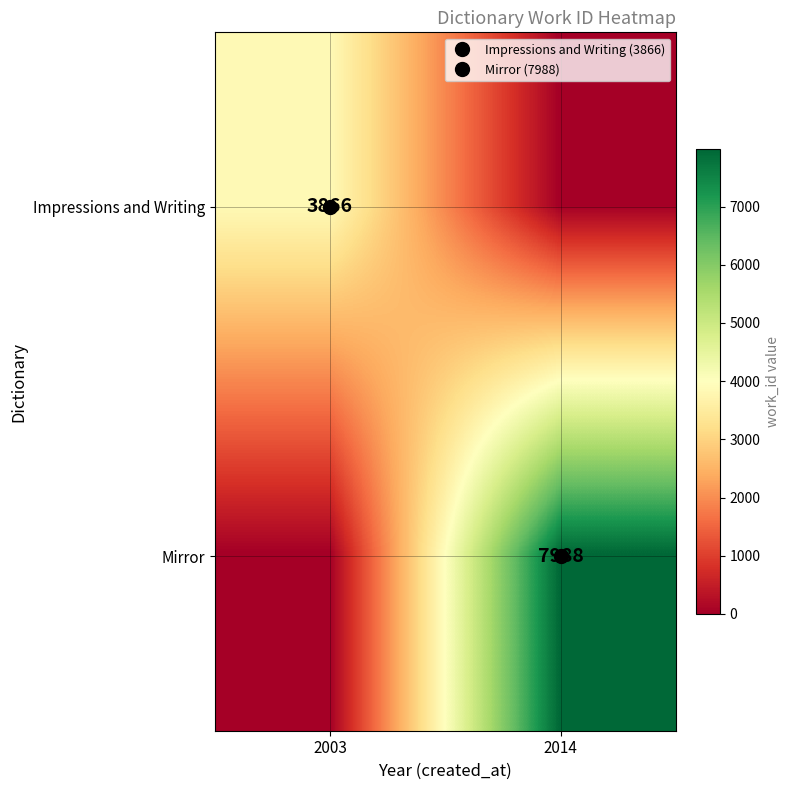

True or false: Impressions and Writing has a value of 0 at 2014.

True